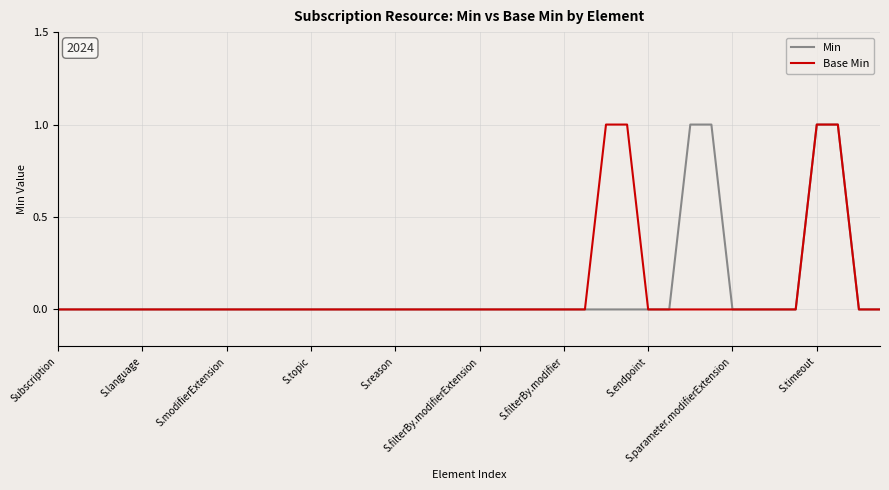

Does the chart have visible grid lines?

Yes